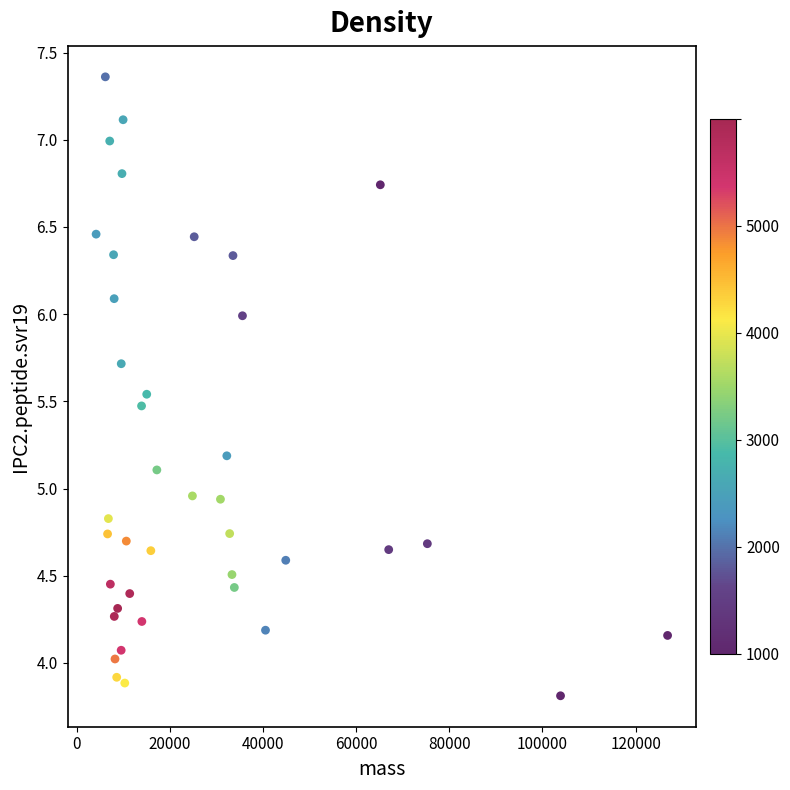

What is the range of X values (max minus min)?

122643.8